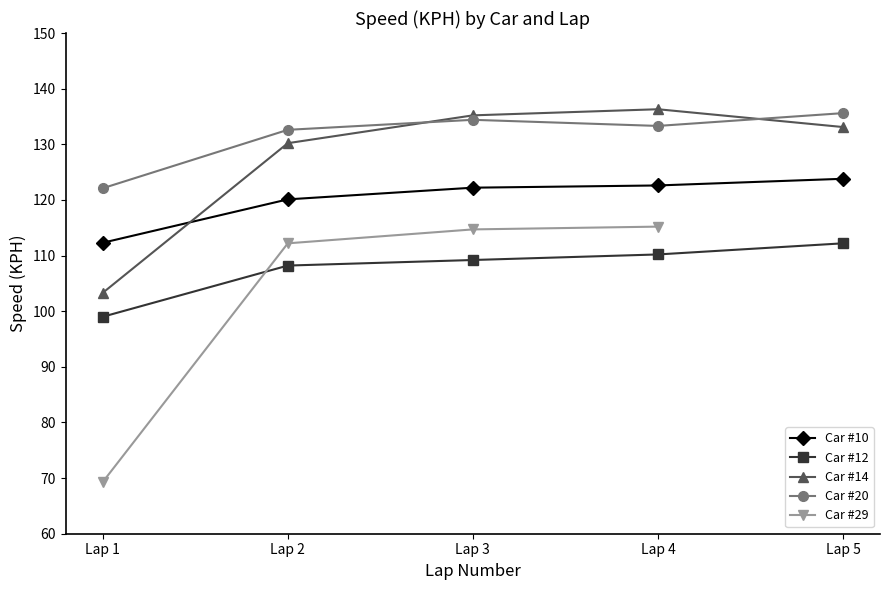

True or false: Car #12 and Car #14 intersect in this chart.

False